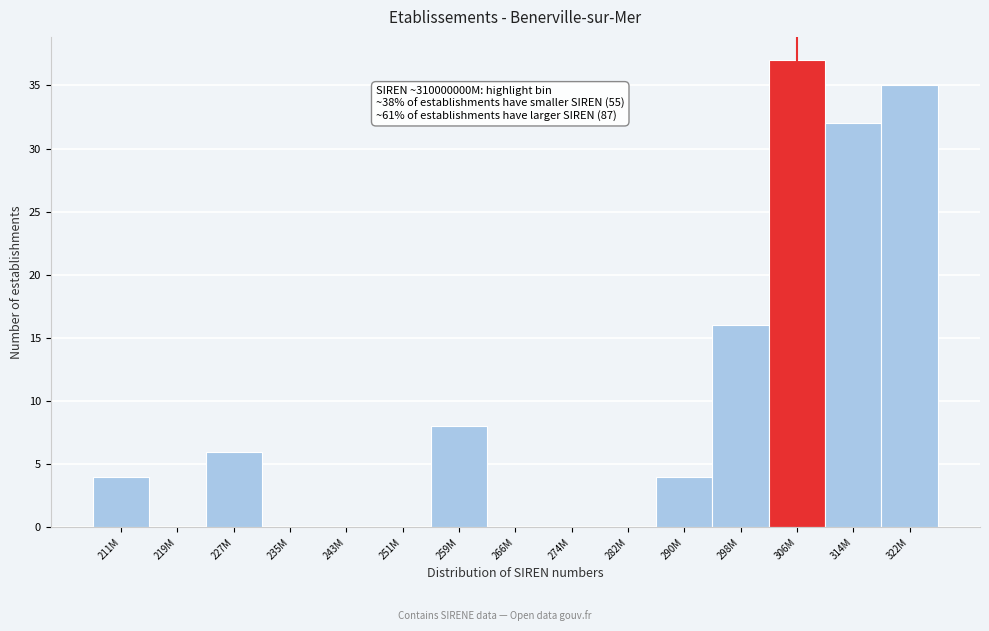

Reading left to right, transcribe all the data shown in this chart.

211M=4	219M=0	227M=6	235M=0	243M=0	251M=0	259M=8	266M=0	274M=0	282M=0	290M=4	298M=16	306M=37	314M=32	322M=35